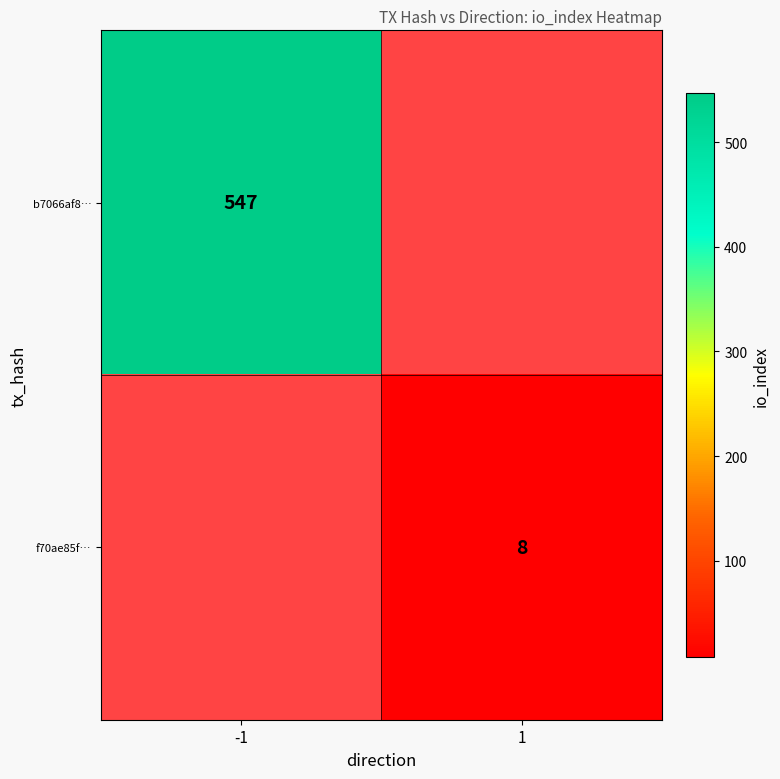

The f70ae85f… series shows 8 at 1. True or false?

True